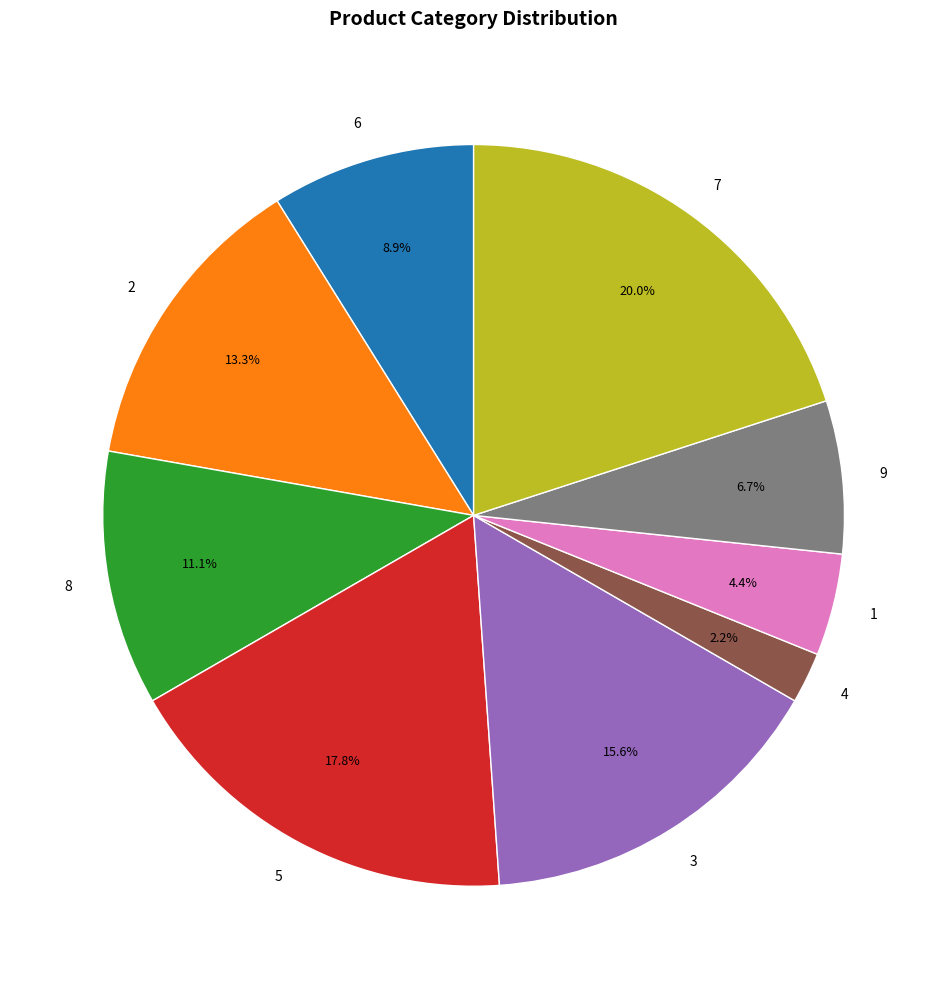

The 6 slice represents 9% of the pie. True or false?

True